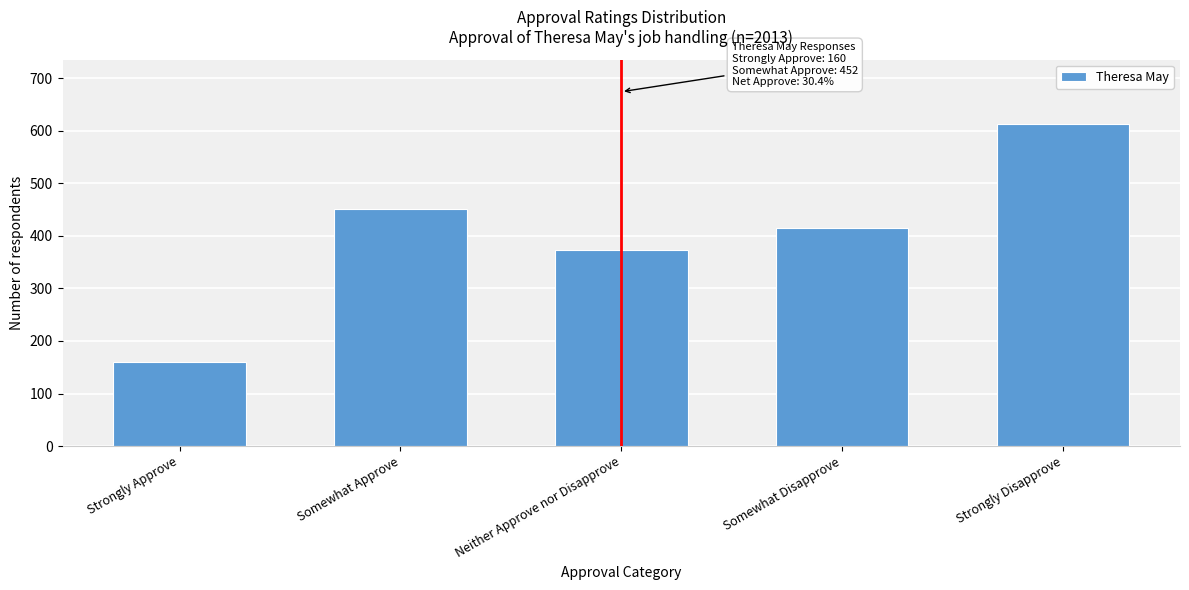

Reading left to right, extract all data points from this chart.

Strongly Approve=160	Somewhat Approve=452	Neither Approve nor Disapprove=373	Somewhat Disapprove=415	Strongly Disapprove=613